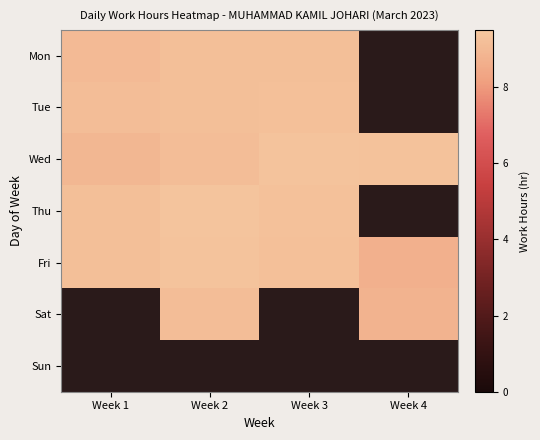

How many categories are shown in the chart?

4